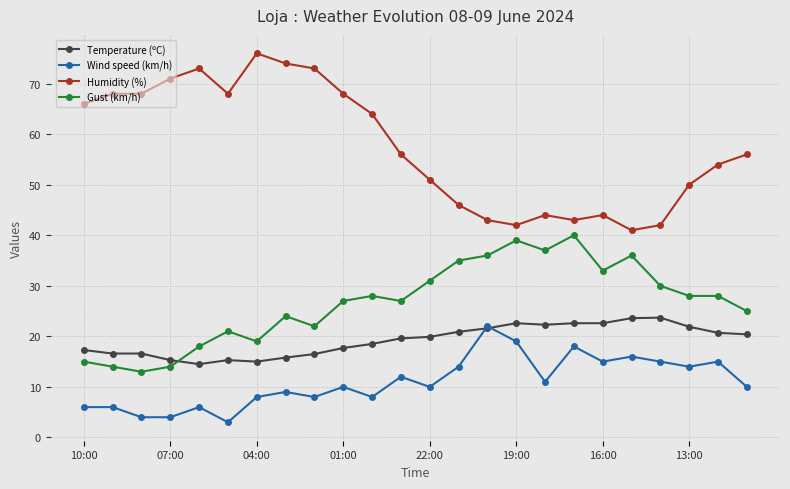

How many series are shown in this chart?

4